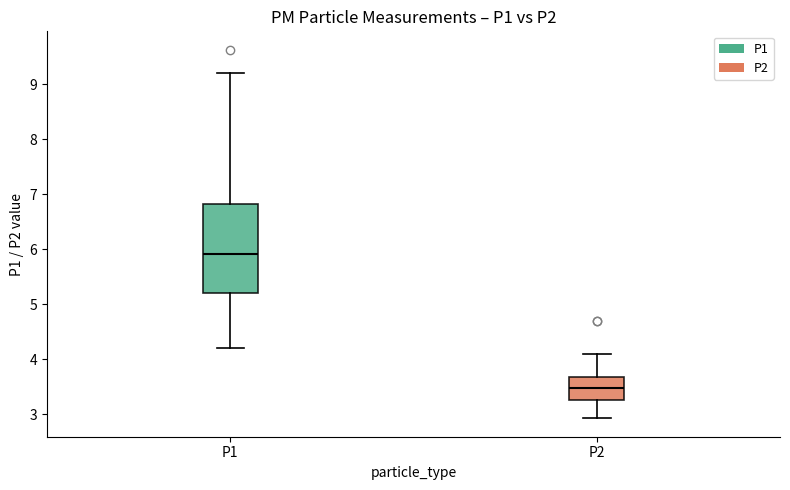

Reading left to right, transcribe this box plot: for each box, give where its median line is, the range the box spans, and where its two whiskers end, as read against the y-axis. The values are not printed on the chart, so give them approximately, as read against the axis.

P1: median 5.9, box 5.2 to 6.8, whiskers 4.2 to 9.2
P2: median 3.5, box 3.3 to 3.7, whiskers 2.9 to 4.1